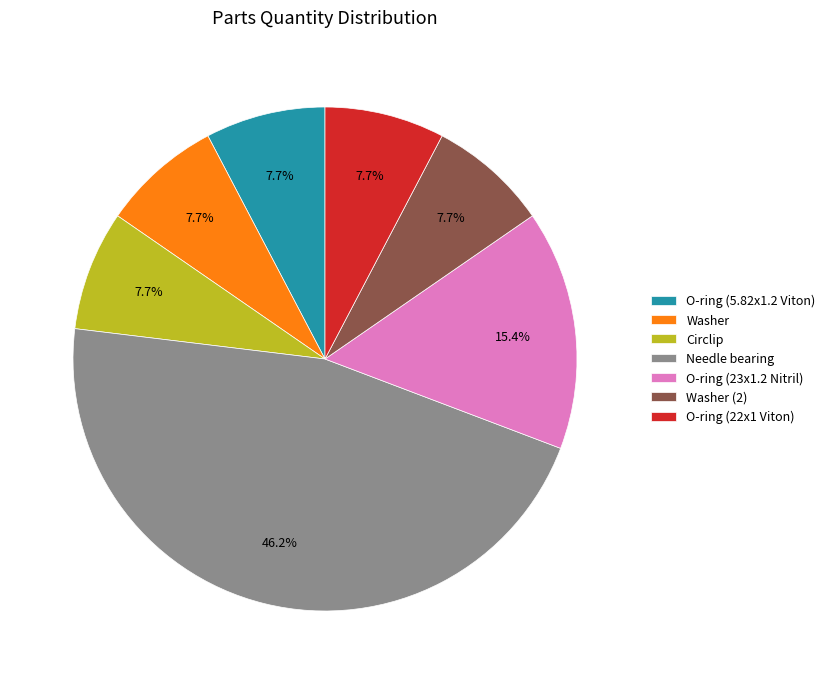

Approximately how many times larger is the value at Washer (2) compared to Circlip?

1.0